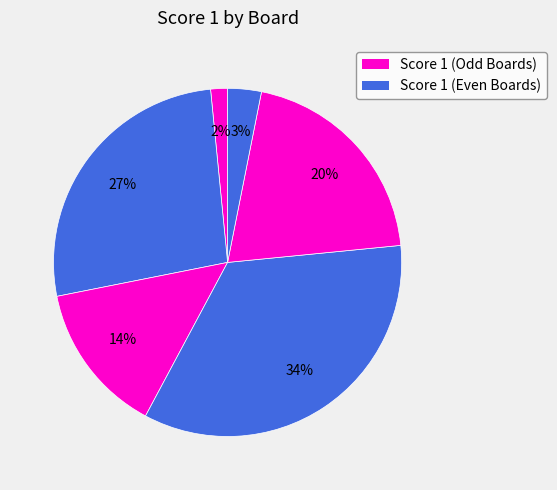

Count the number of slices in the pie.

6